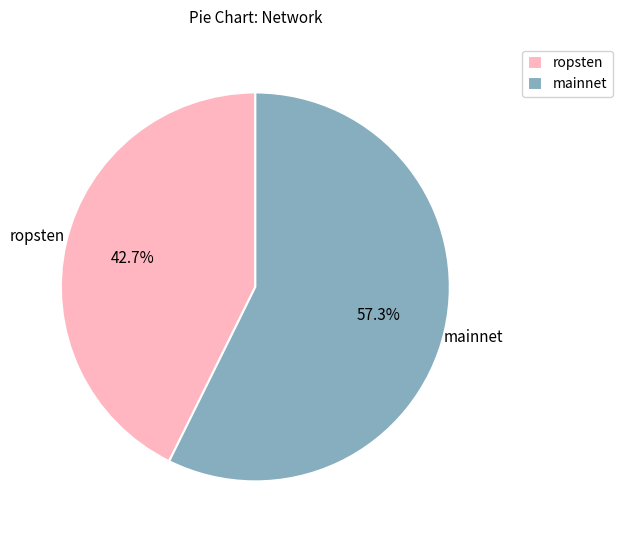

To the nearest percent, what is the difference between the largest and smallest slice percentages?

15%